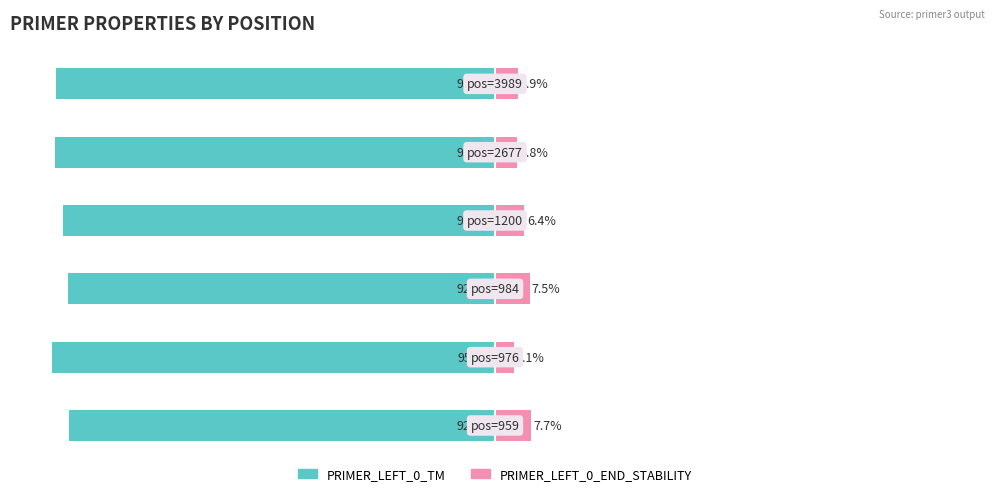

Reading right to left, extract all data points from this chart.

PRIMER_LEFT_0_TM: 5=-95.1	4=-95.2	3=-93.6	2=-92.5	1=-95.9	0=-92.3
PRIMER_LEFT_0_END_STABILITY: 5=4.9	4=4.8	3=6.4	2=7.5	1=4.1	0=7.7